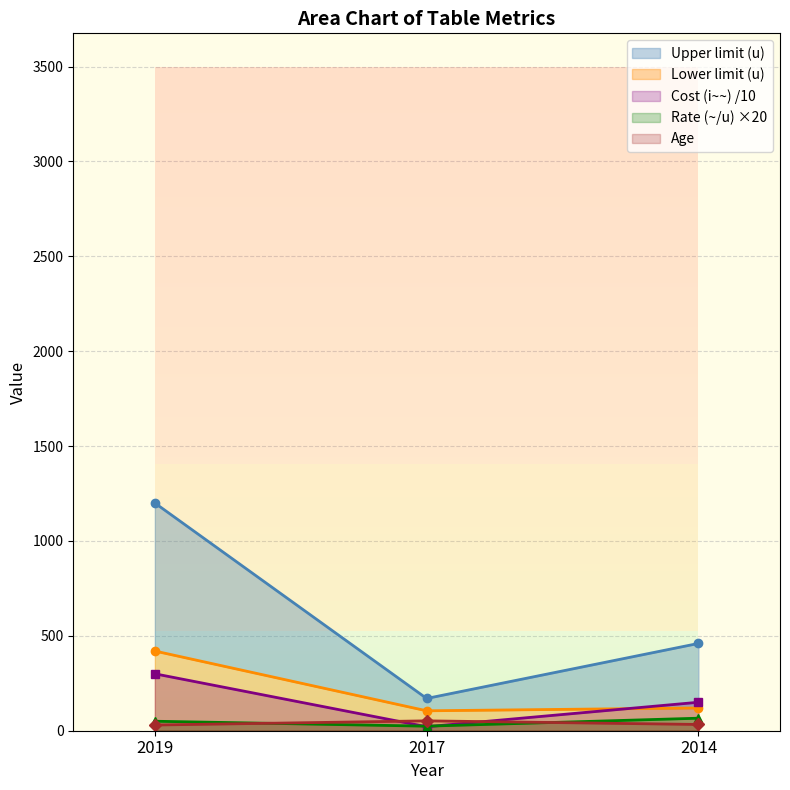

Is it true that Rate (~/u) ×20 equals 66 at 2014?

True